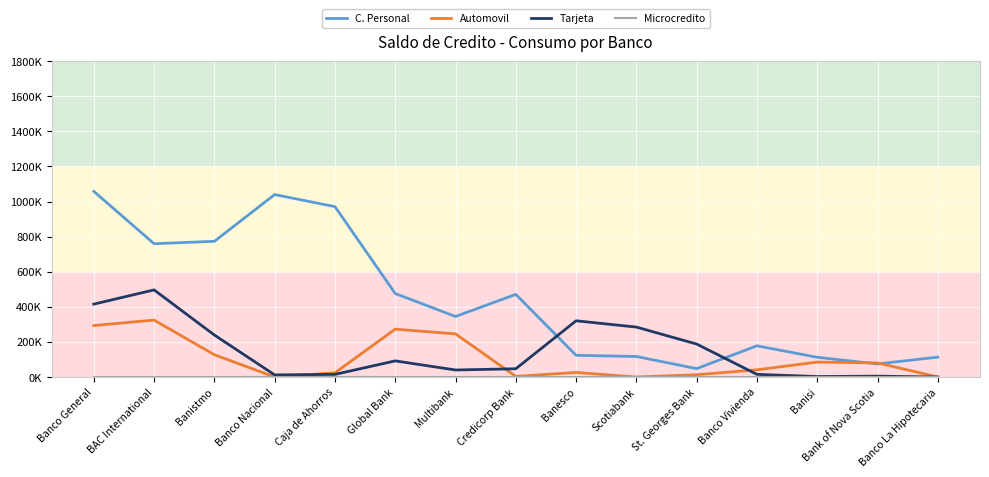

Is this an area chart (filled region under the line)?

No